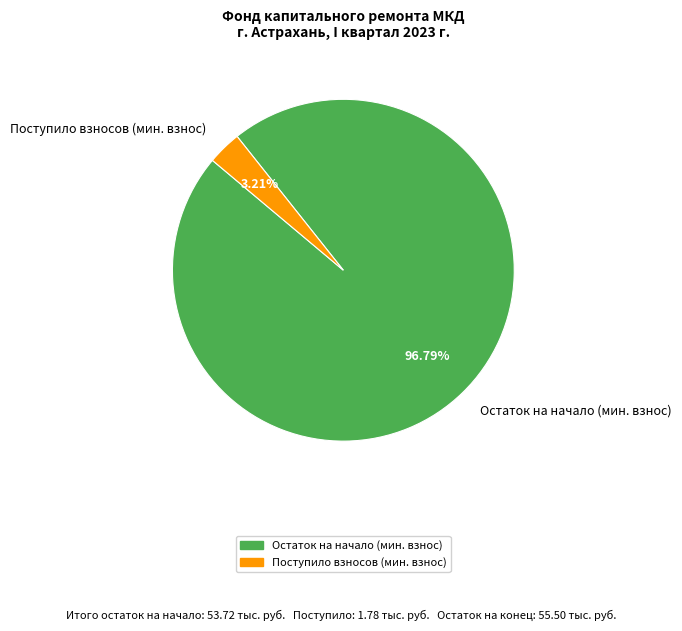

Is there a majority slice in this chart?

Yes